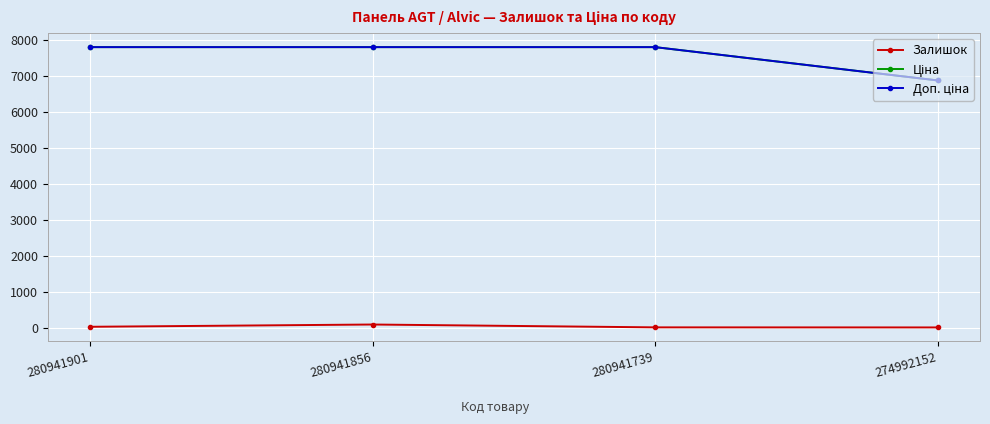

Rank the series at 280941739 from highest to lowest value.

Ціна, Доп. ціна, Залишок